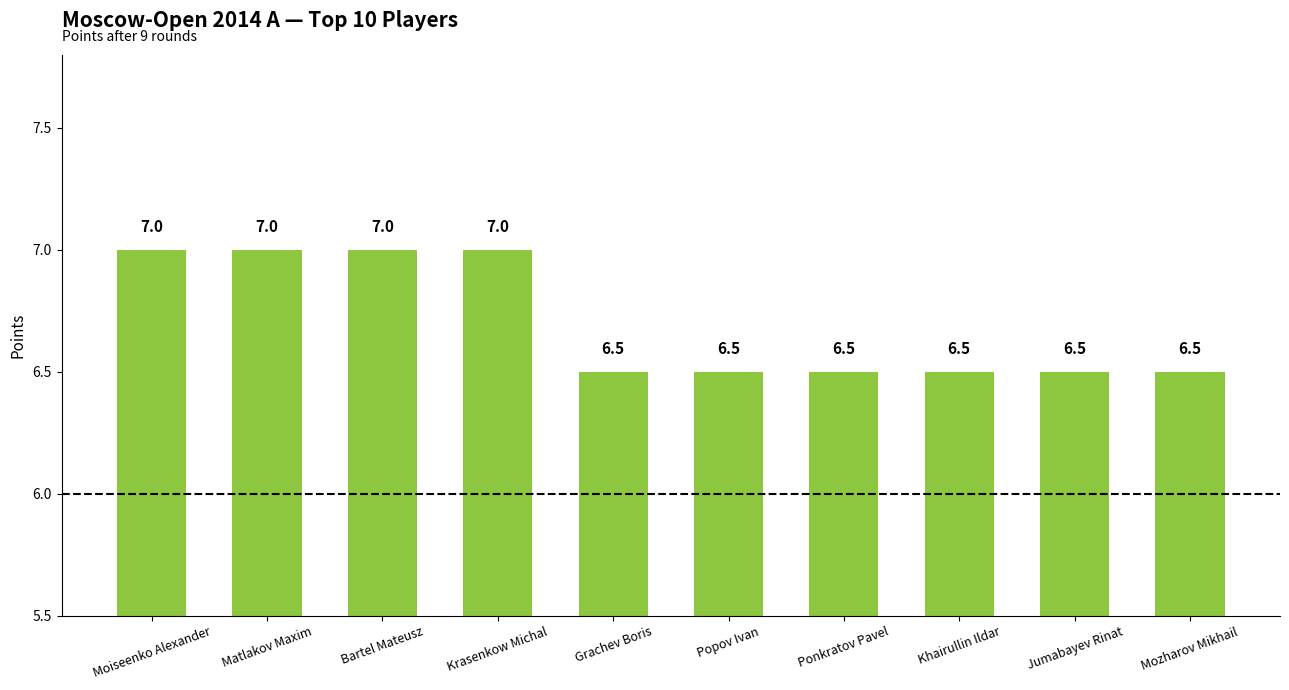

Read the value at Moiseenko Alexander.

7.0